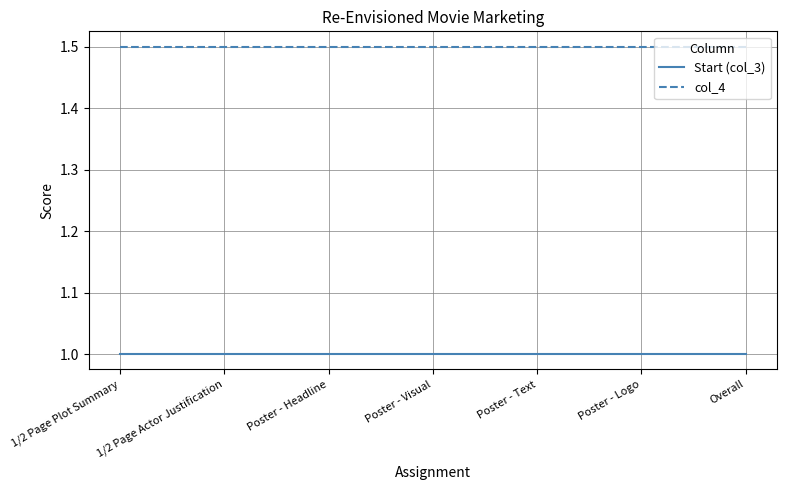

What position from the right is Poster - Logo?

2